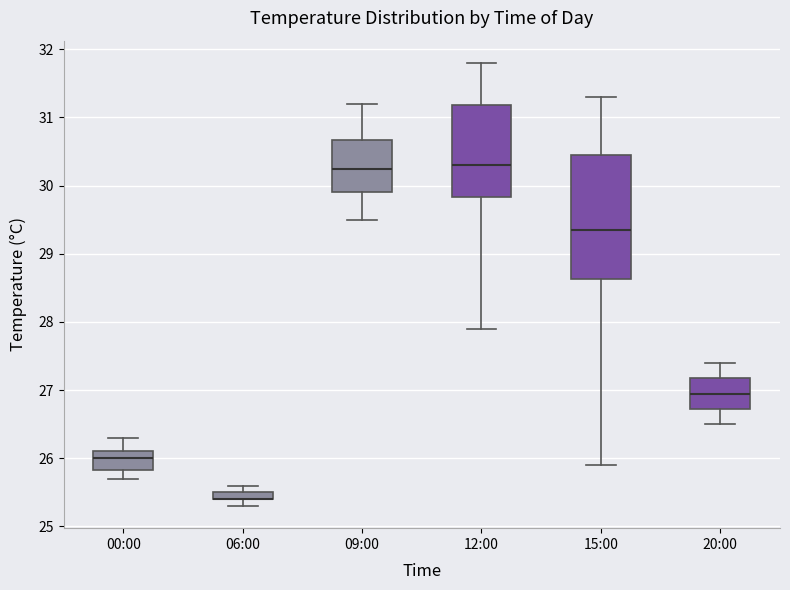

Which box is the tallest, from its lower edge to its upper edge?

15:00